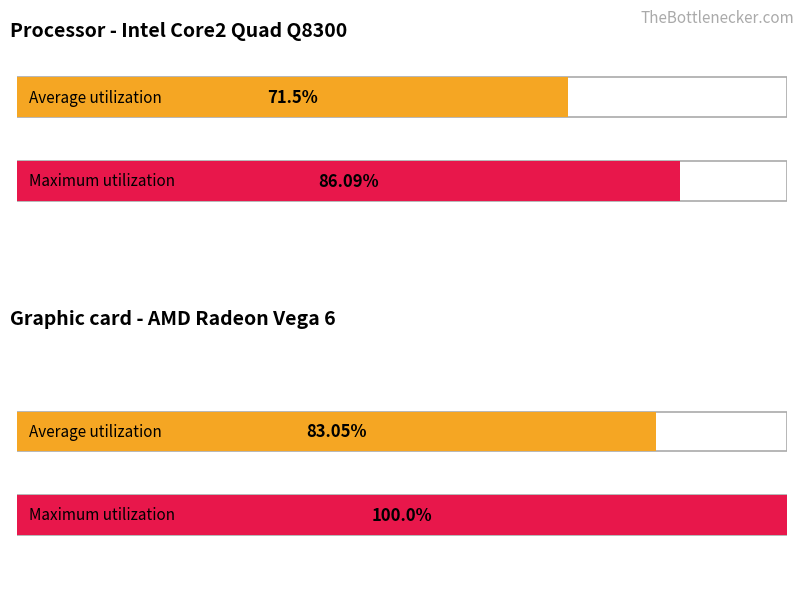

Is the value of Maximum utilization at 36 greater than the value of Average utilization at 27?

No